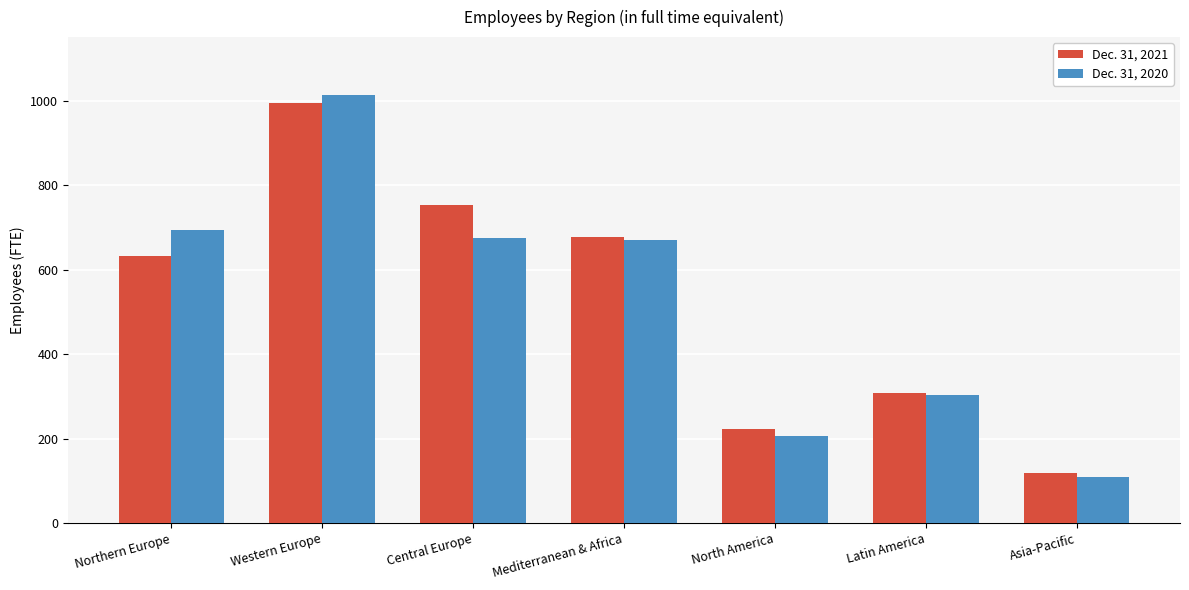

What are all the series names shown in the legend?

Dec. 31, 2021, Dec. 31, 2020